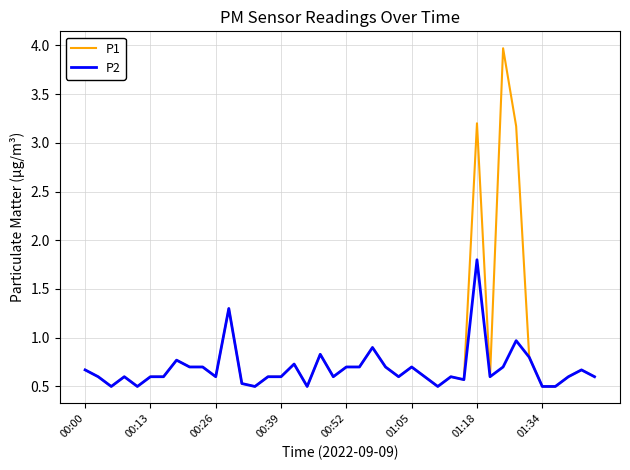

What is the minimum value for P1?

0.5